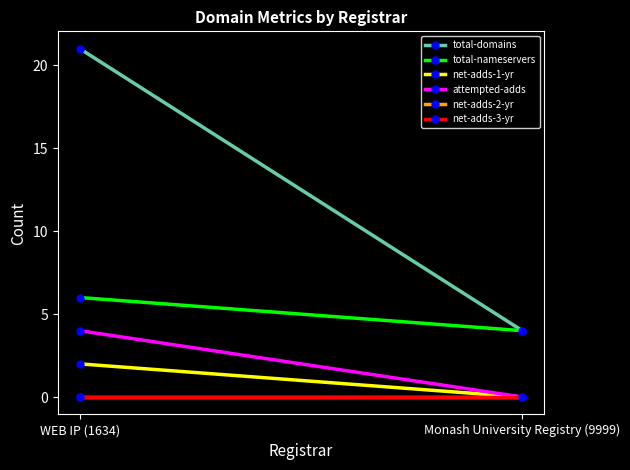

How many lines are shown in the chart?

6